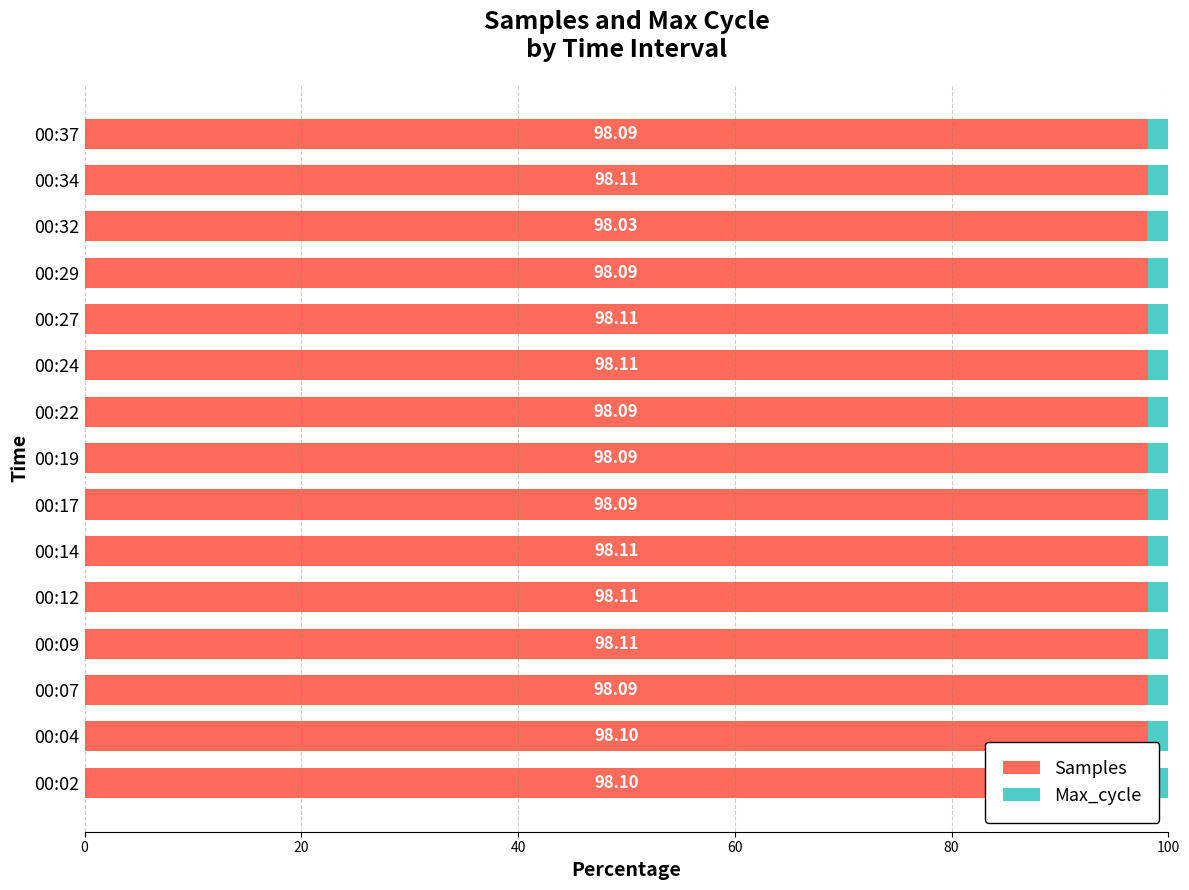

What is the total value across all series at 00:24?

100.0